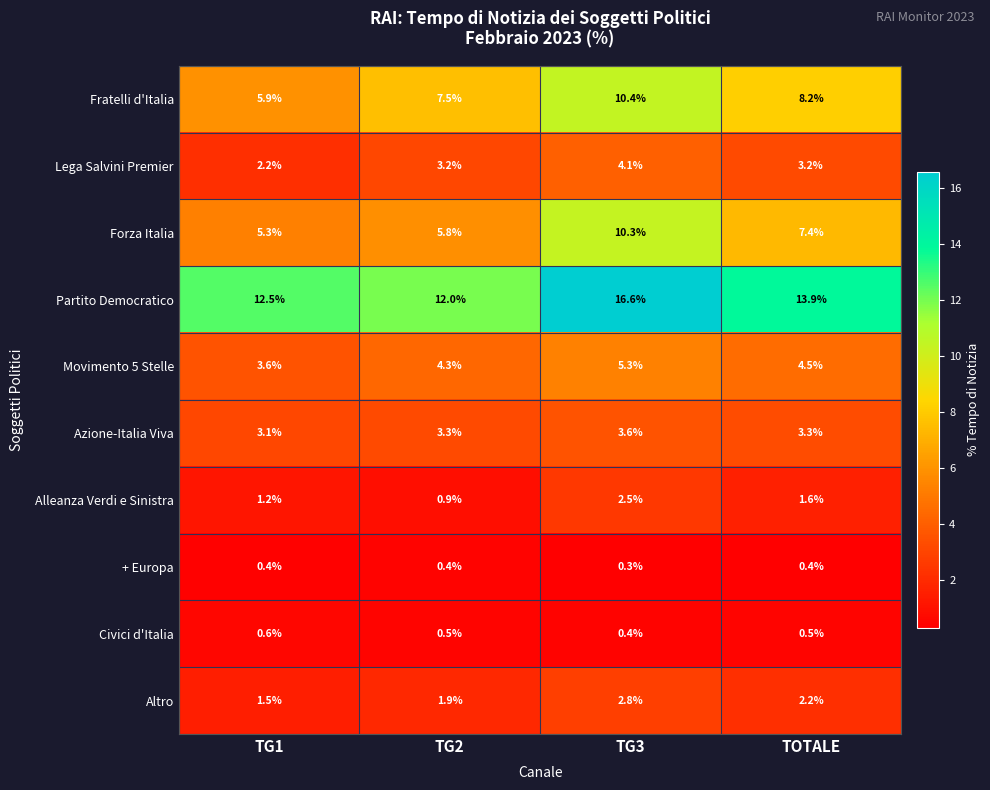

Which series has the largest total across all categories?

Partito Democratico